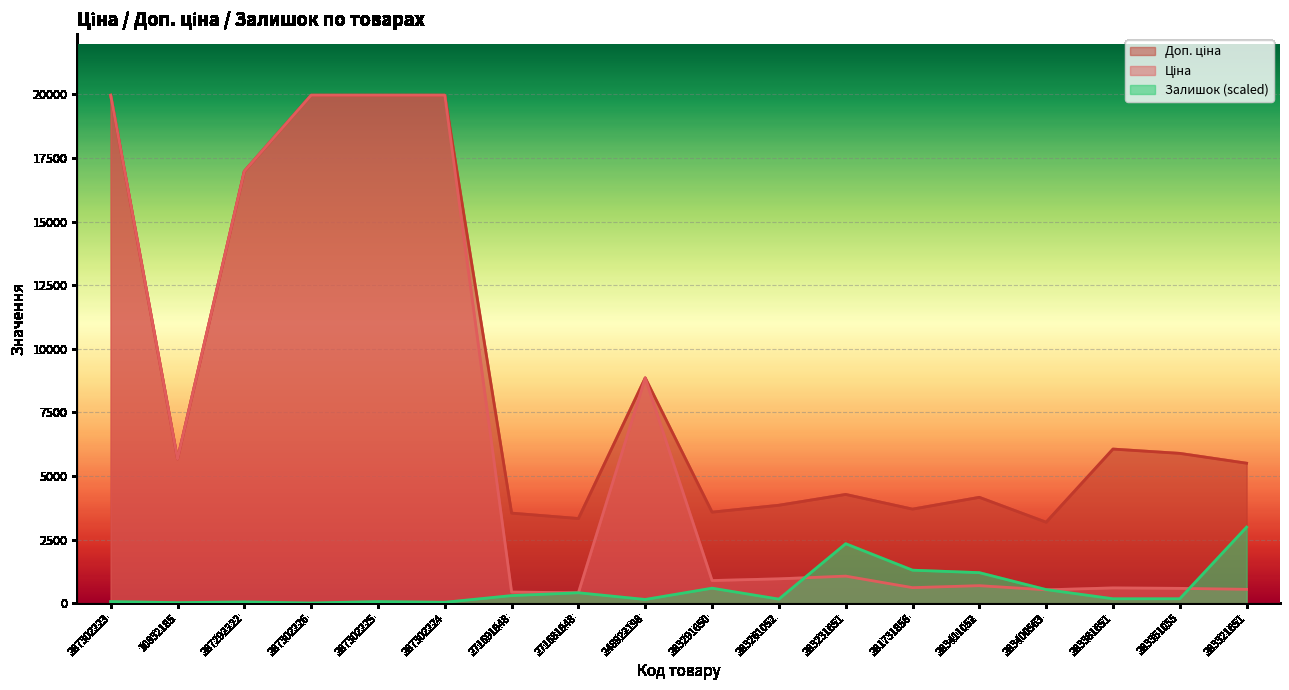

What is the total value across all series at 287292222?

34008.1